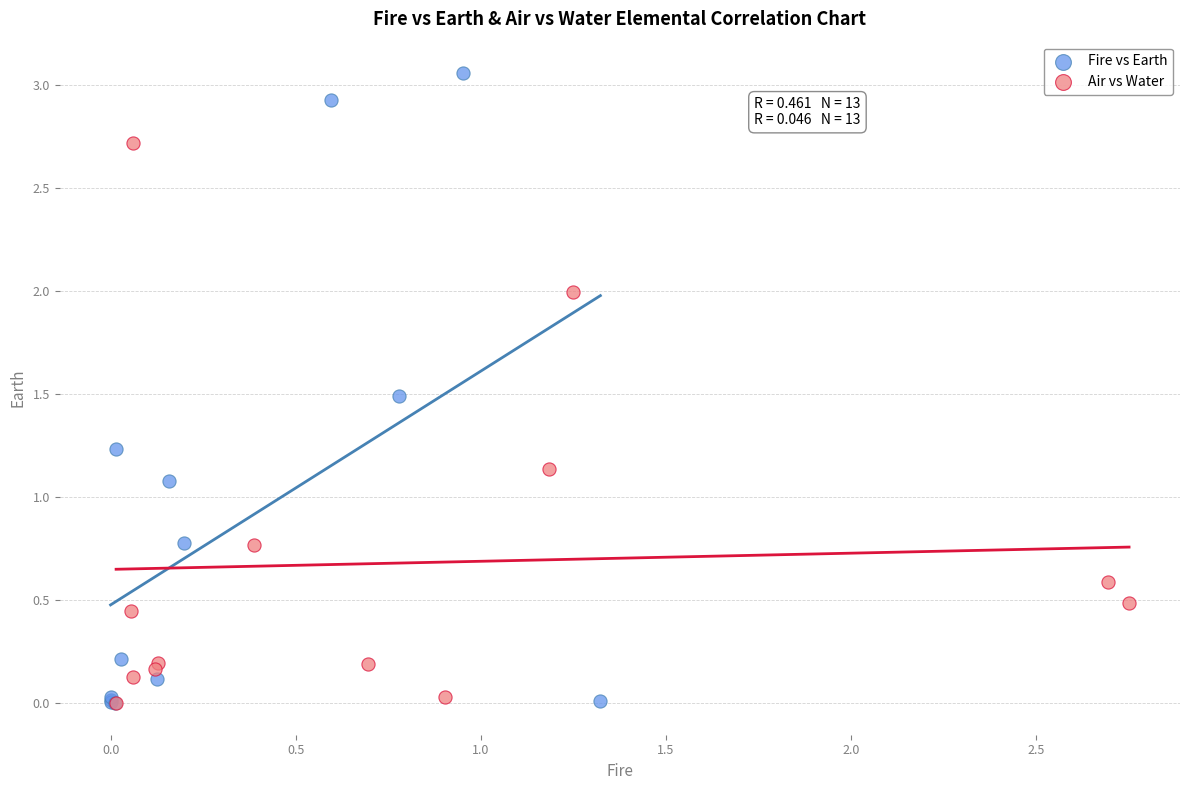

Which series has the largest Y range (max minus min)?

Fire vs Earth